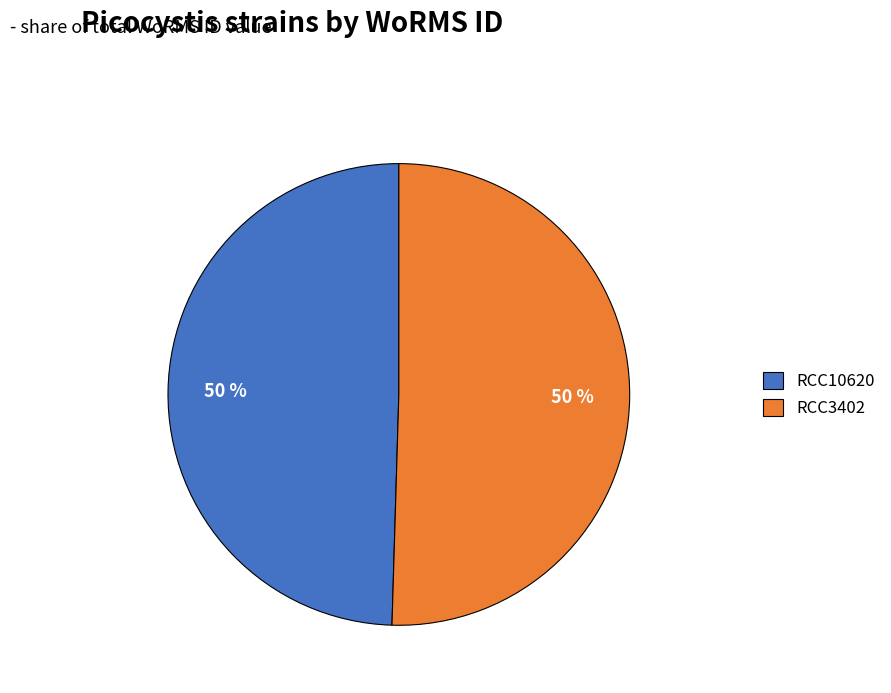

To the nearest percent, what percentage of the pie is RCC3402?

50%